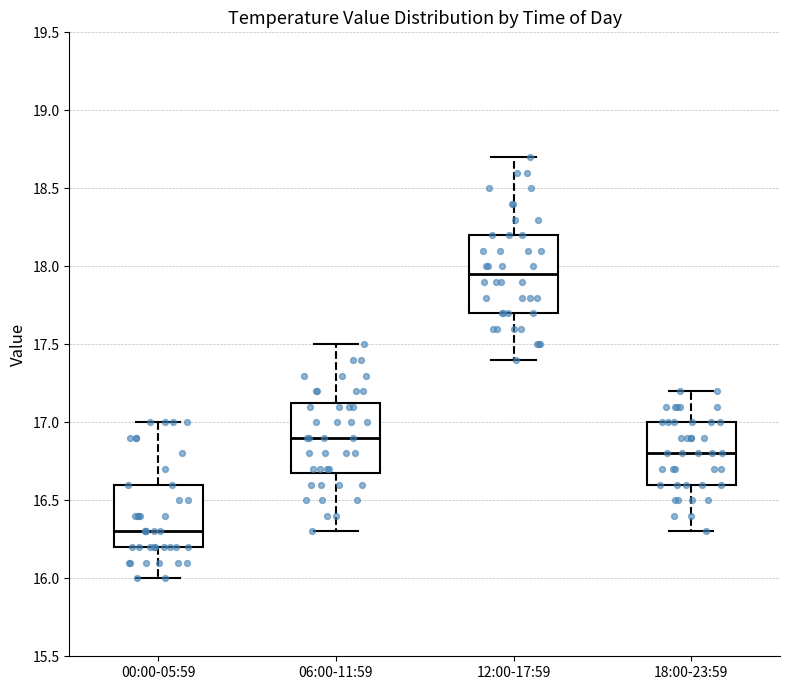

Where is the upper edge of the box for 00:00-05:59 on the y-axis? The values are not printed on the chart, so give them approximately, as read against the axis.

16.60